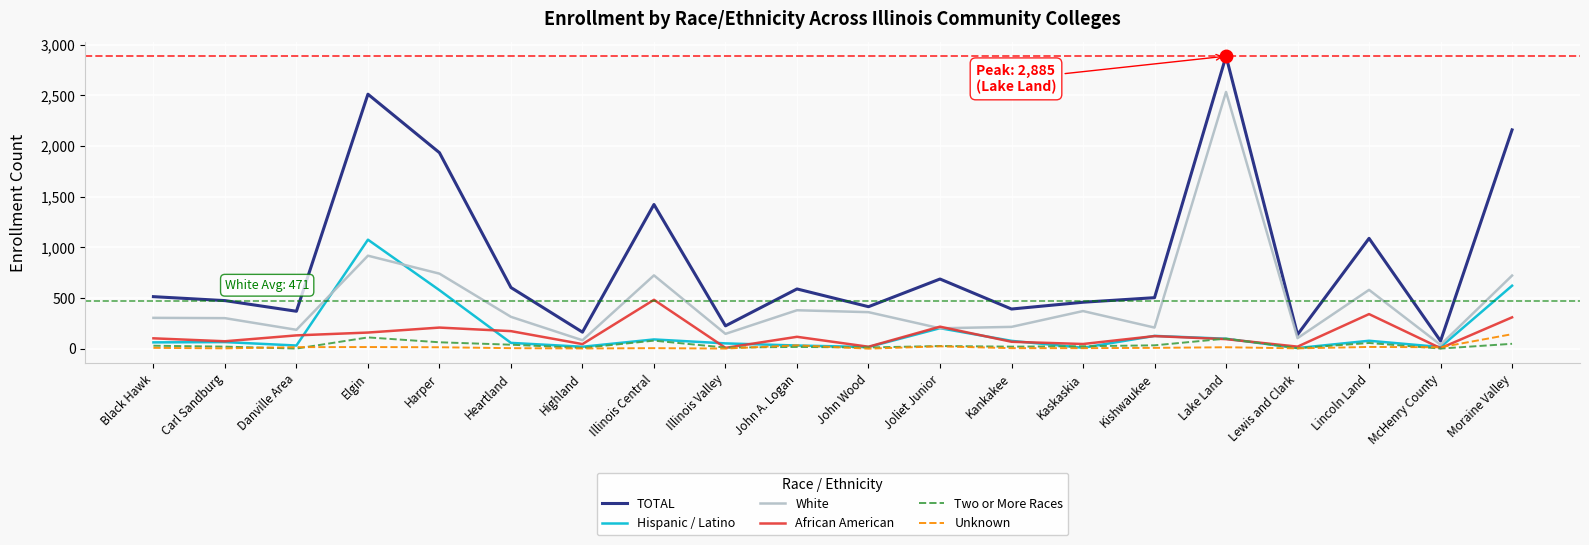

The TOTAL series shows 225 at Illinois Valley. True or false?

True